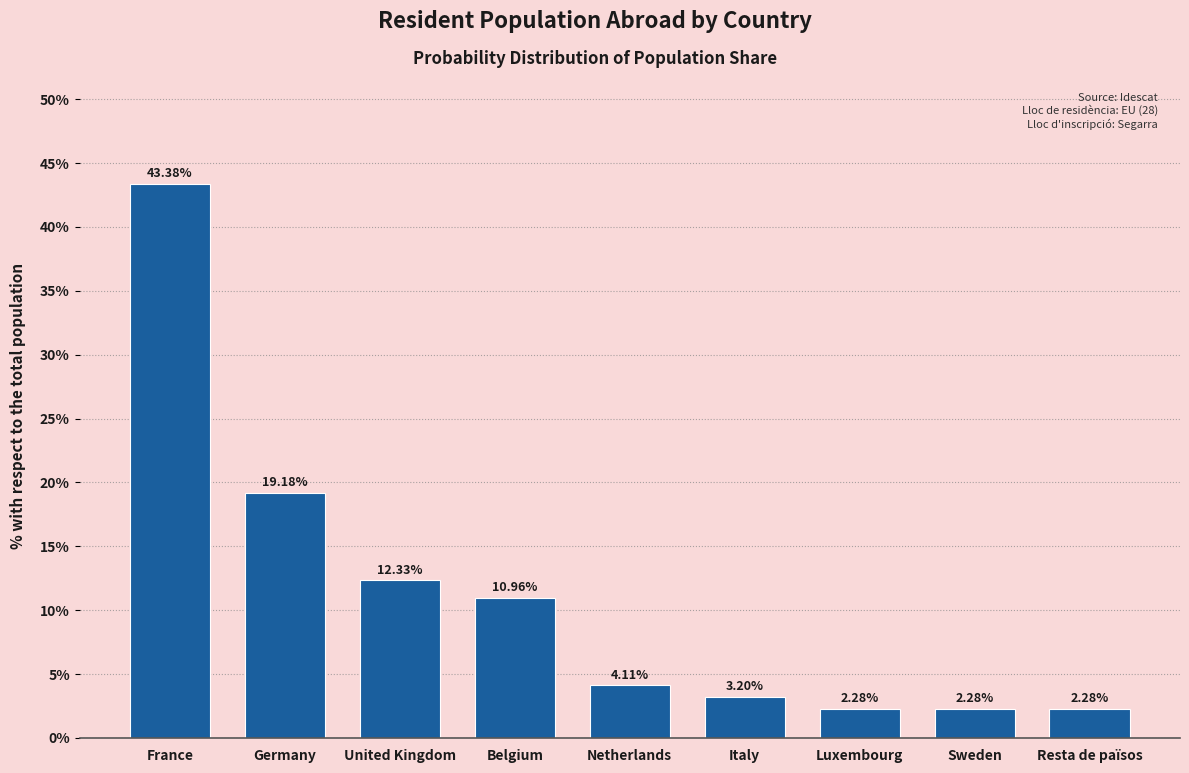

What is the label of the 9th bar from the left?

Resta de països